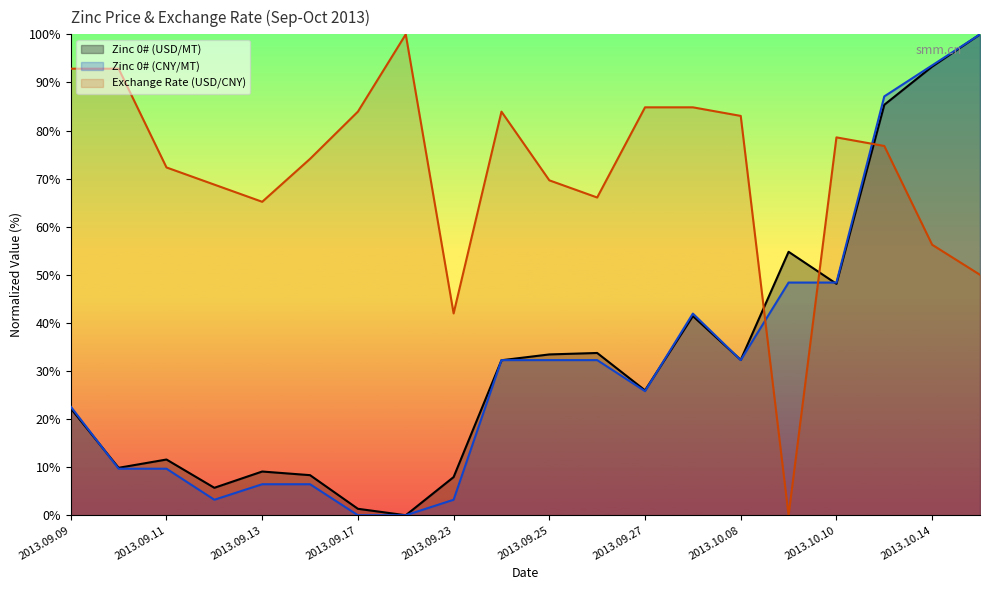

True or false: Zinc 0# (CNY/MT) and Zinc 0# (USD/MT) cross at least once.

True